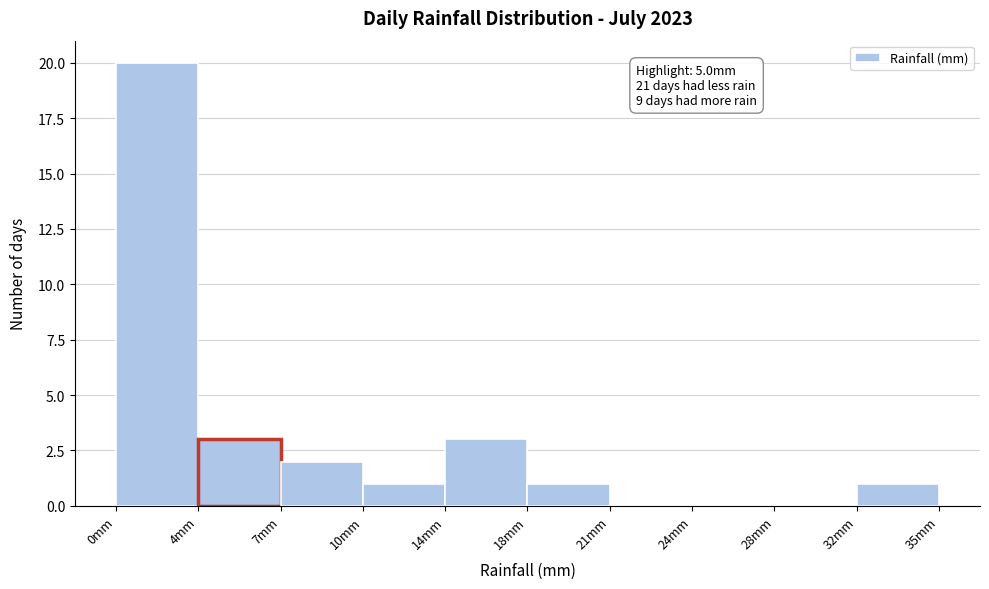

Reading left to right, list all the values displayed in this chart.

0mm=20	4mm=3	7mm=2	10mm=1	14mm=3	18mm=1	21mm=0	24mm=0	28mm=0	32mm=1